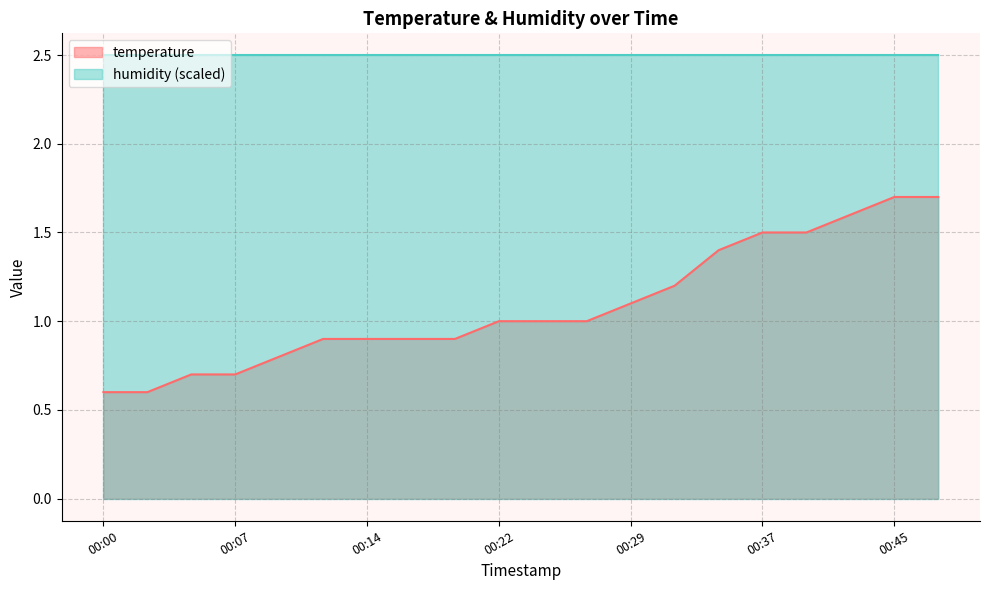

What is the minimum value shown in the chart?

0.6